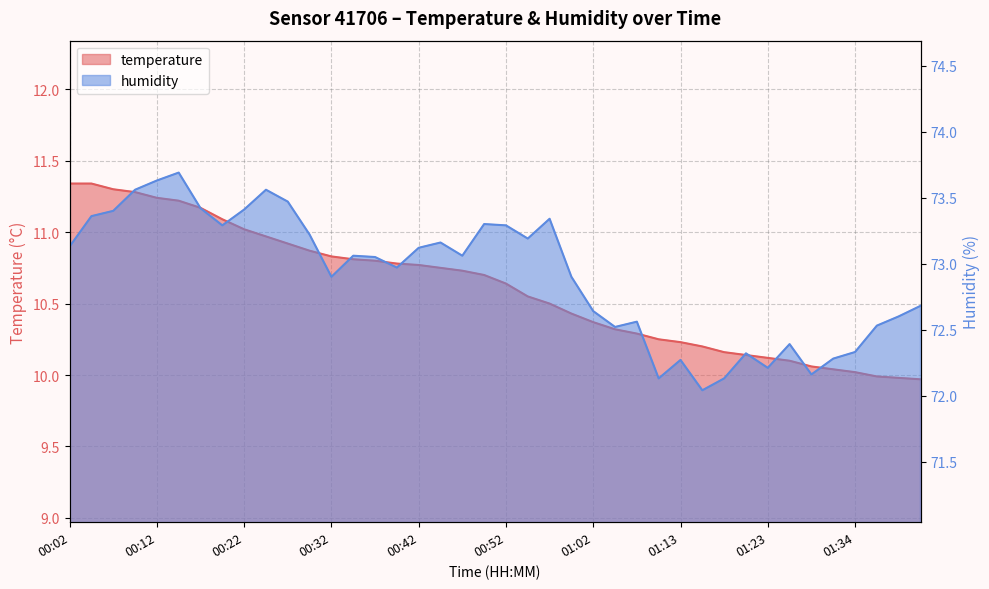

True or false: humidity and temperature intersect in this chart.

False